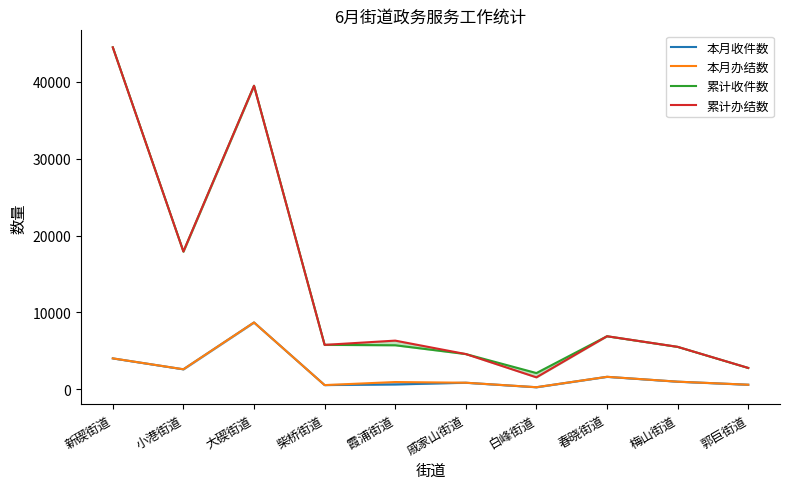

What is the label of the 2nd point from the left?

小港街道